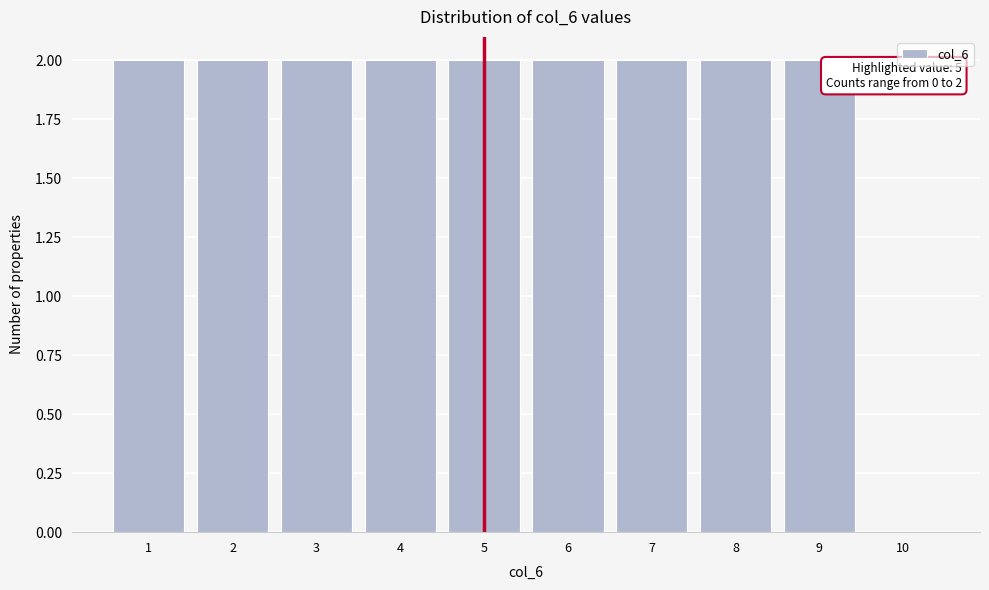

Reading right to left, transcribe all the data shown in this chart.

10=0	9=2	8=2	7=2	6=2	5=2	4=2	3=2	2=2	1=2